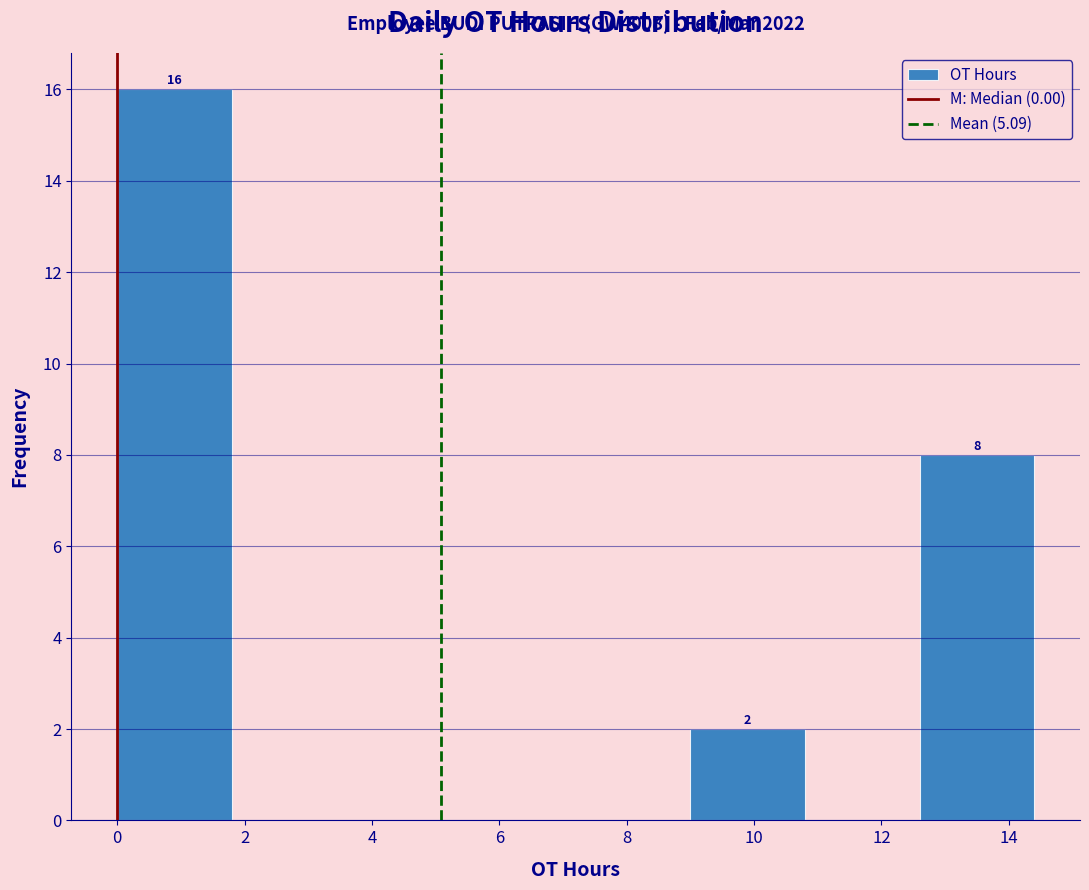

Over which range of the x-axis is the bar tallest?

0.0 to 1.8